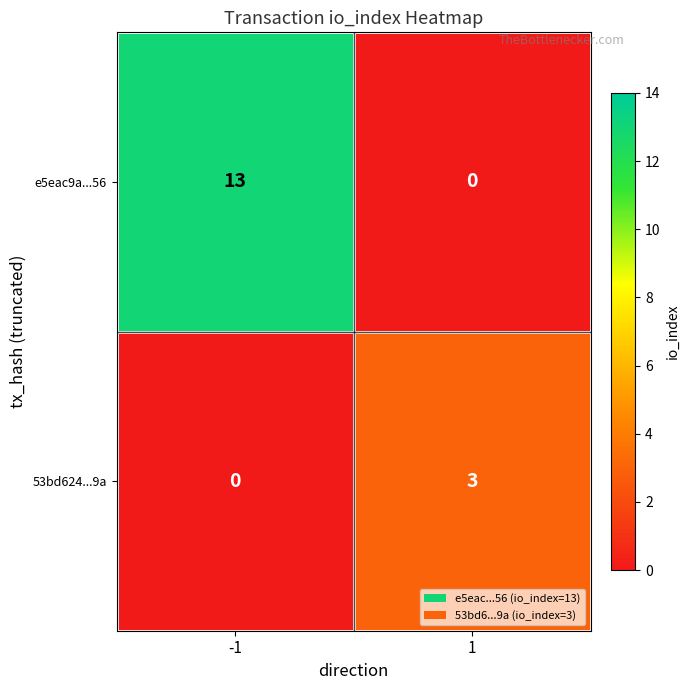

Rank the series by their average value, from highest to lowest.

e5eac9a...56, 53bd624...9a